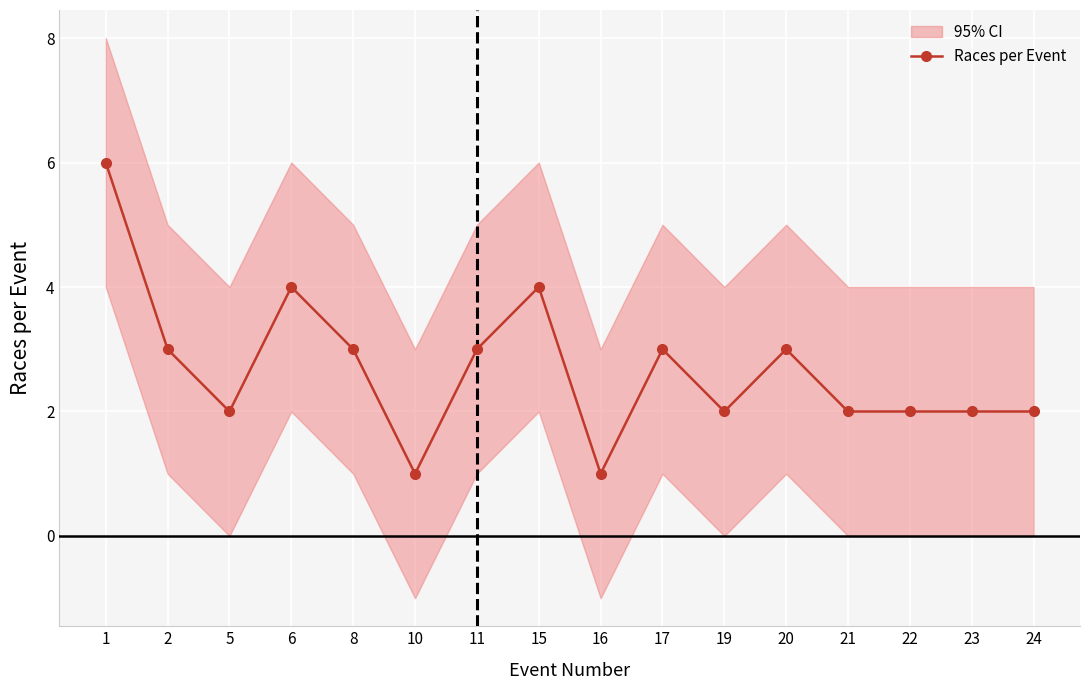

At which label does the data first exceed 3?

1